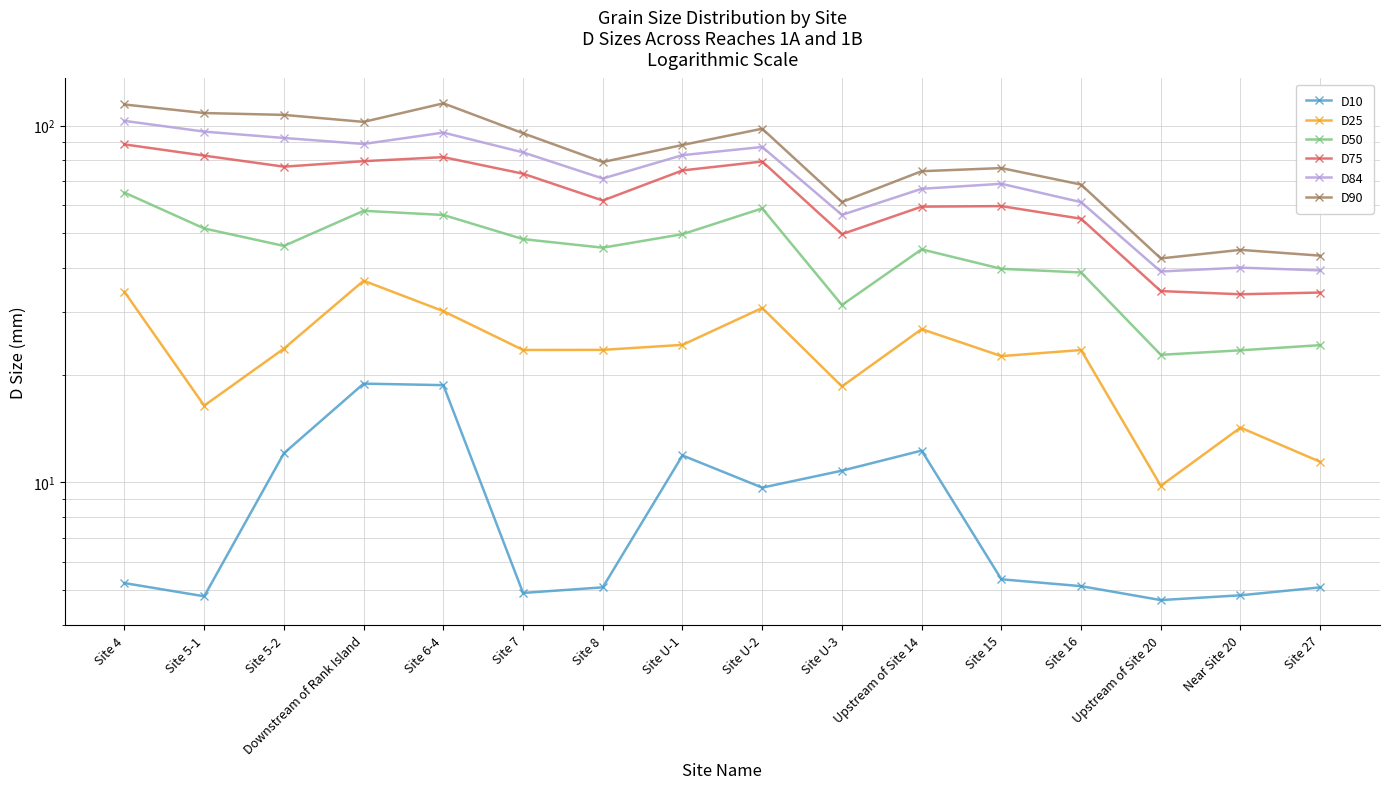

Which series has the largest total across all categories?

D90